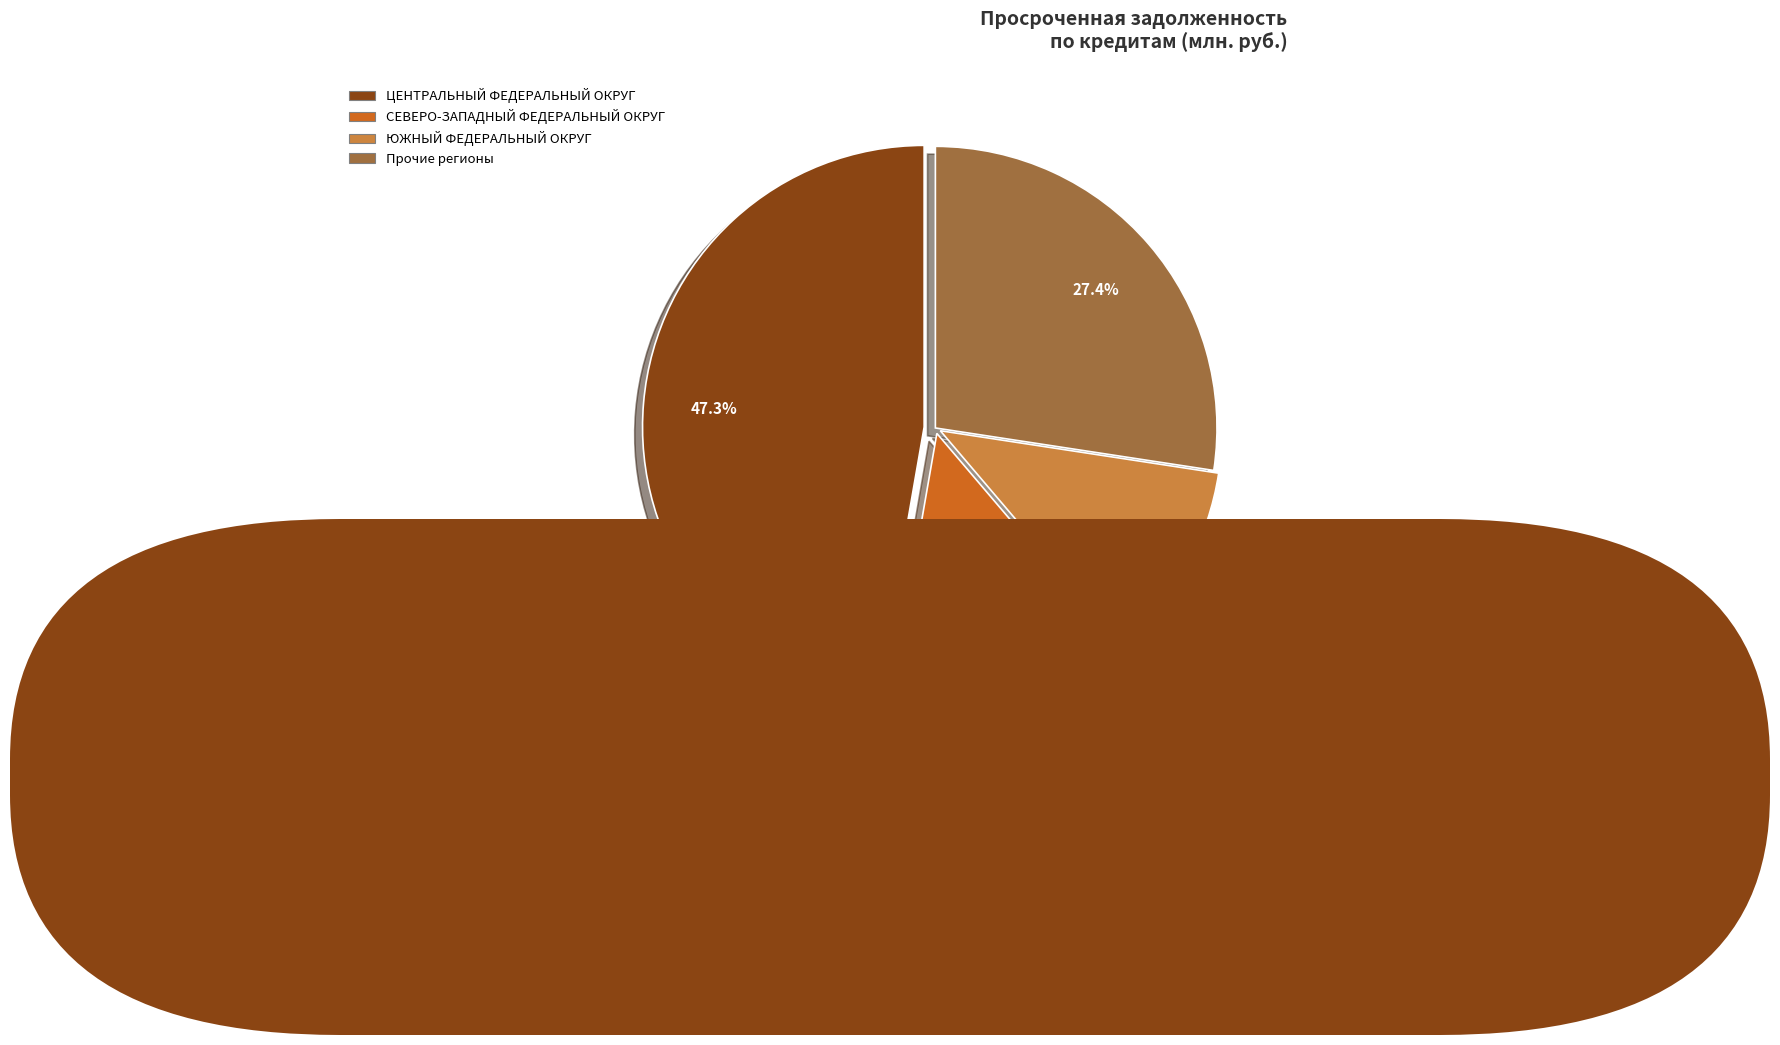

Is there any slice that represents more than half of the pie?

No